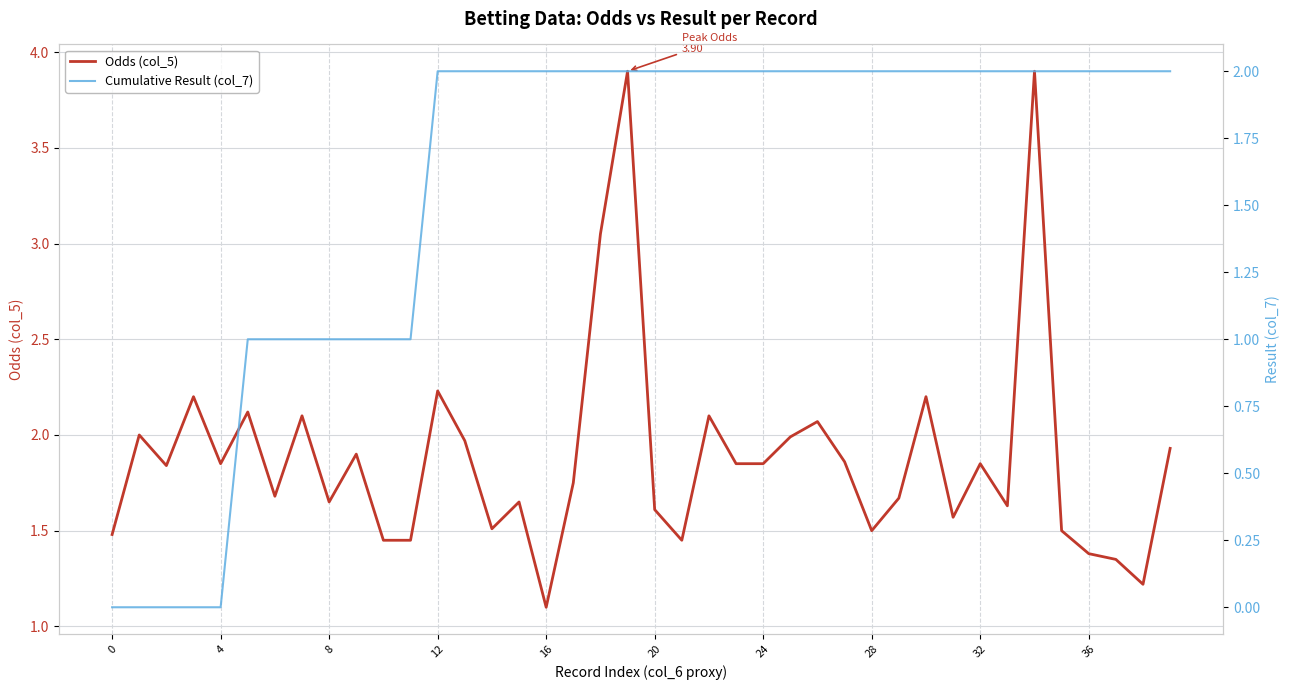

Is it true that Cumulative Result (col_7) equals 3.1 at 28?

False